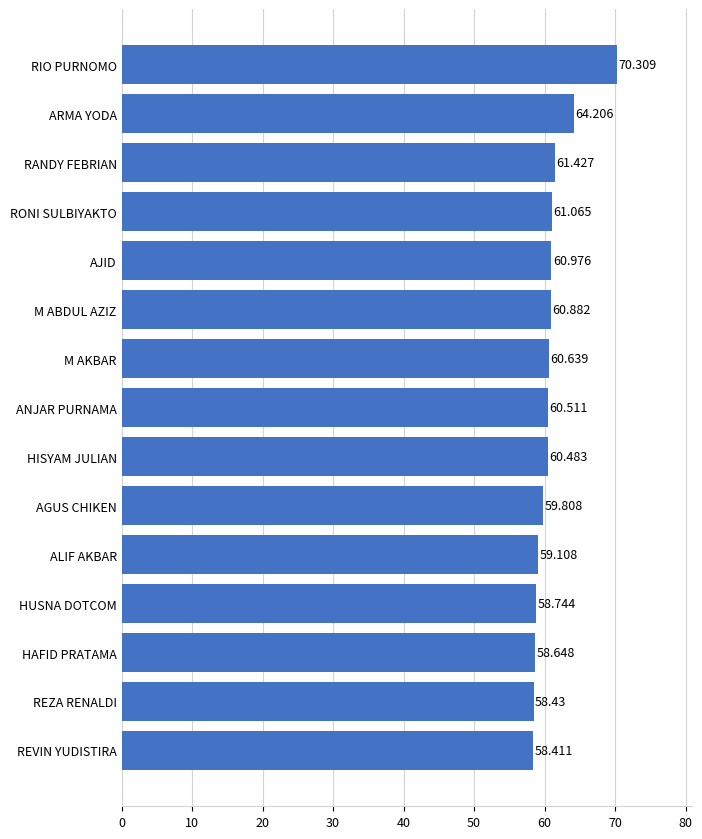

List the labels in order of value, smallest first.

REVIN YUDISTIRA, REZA RENALDI, HAFID PRATAMA, HUSNA DOTCOM, ALIF AKBAR, AGUS CHIKEN, HISYAM JULIAN, ANJAR PURNAMA, M AKBAR, M ABDUL AZIZ, AJID, RONI SULBIYAKTO, RANDY FEBRIAN, ARMA YODA, RIO PURNOMO